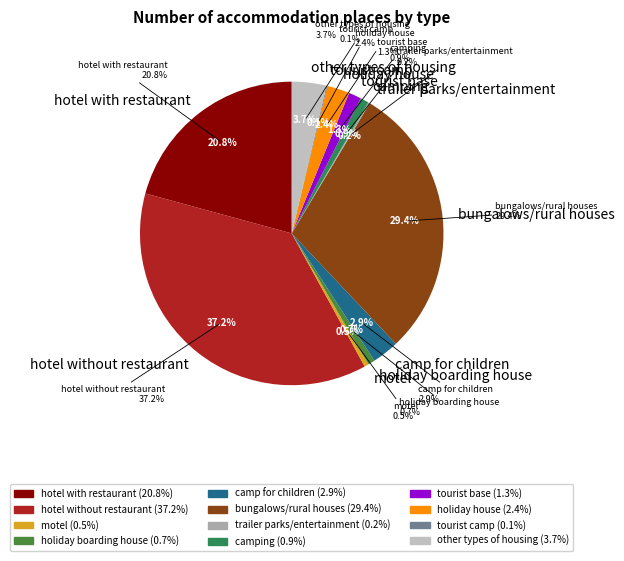

To the nearest percent, what percentage of the pie is camp for children?

3%